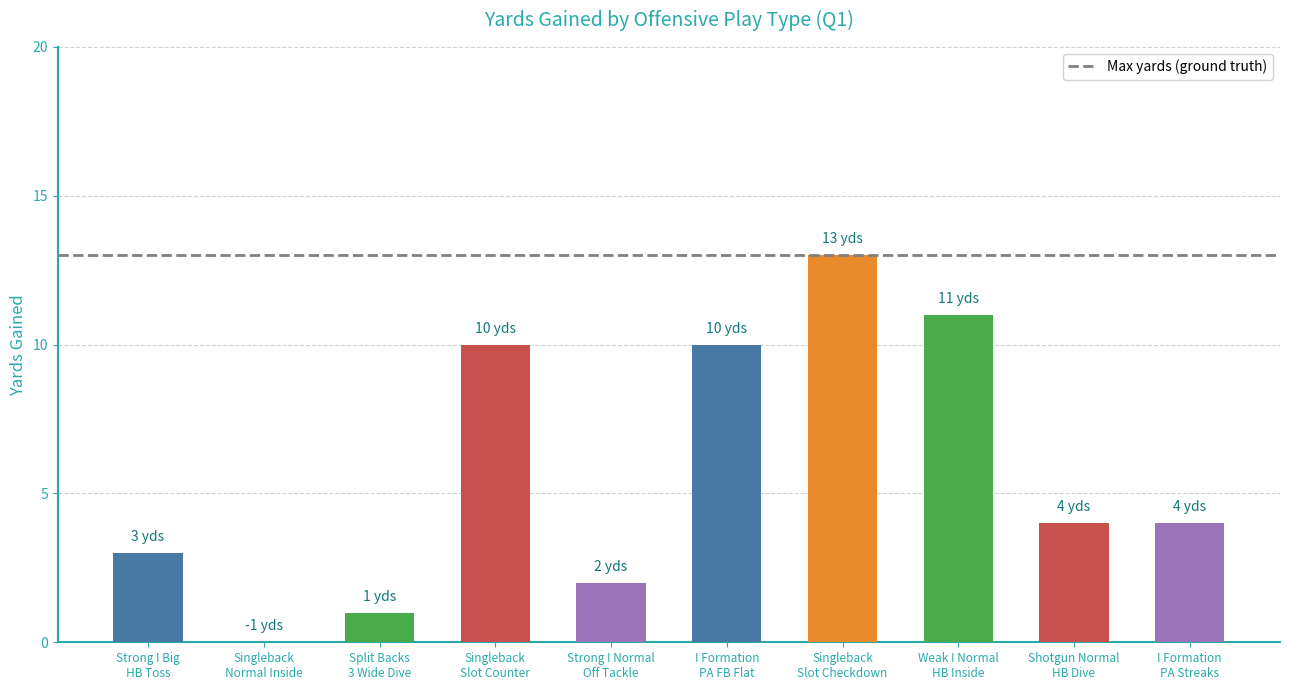

What is the sum of all values?

58